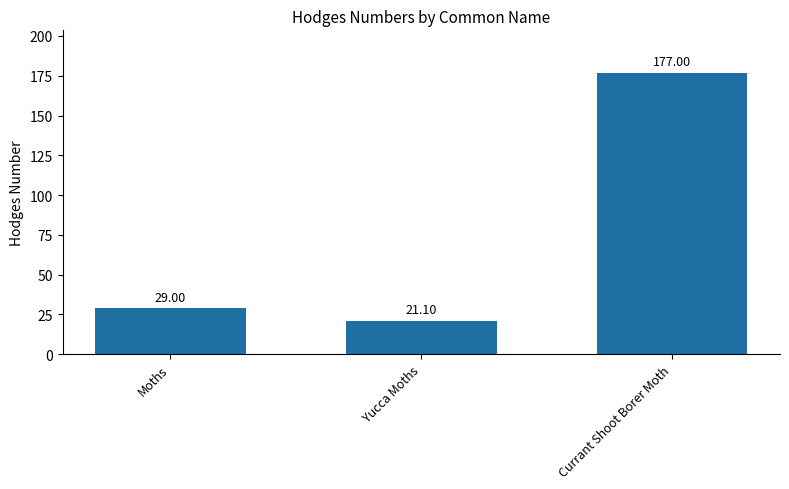

Reading left to right, transcribe all the data shown in this chart.

Moths=29.0	Yucca Moths=21.1	Currant Shoot Borer Moth=177.0